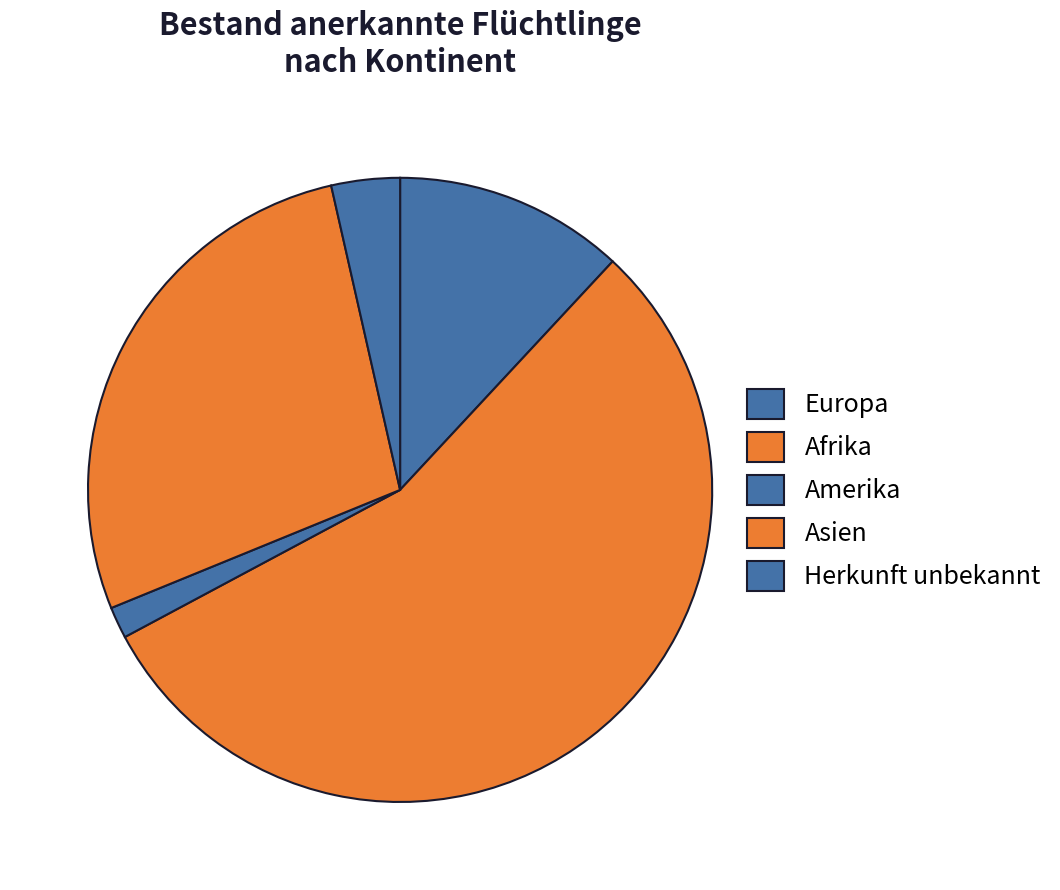

Which category has the biggest portion of the pie?

Afrika